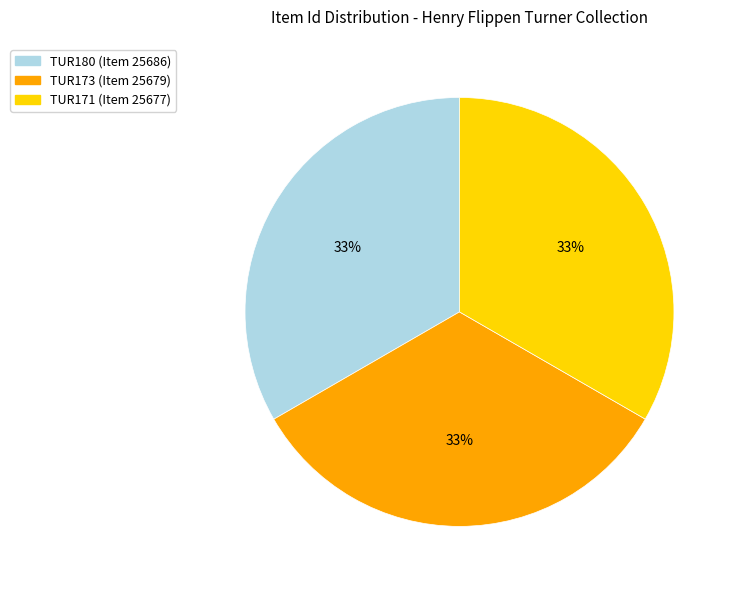

Is TUR171 the majority of the pie?

No